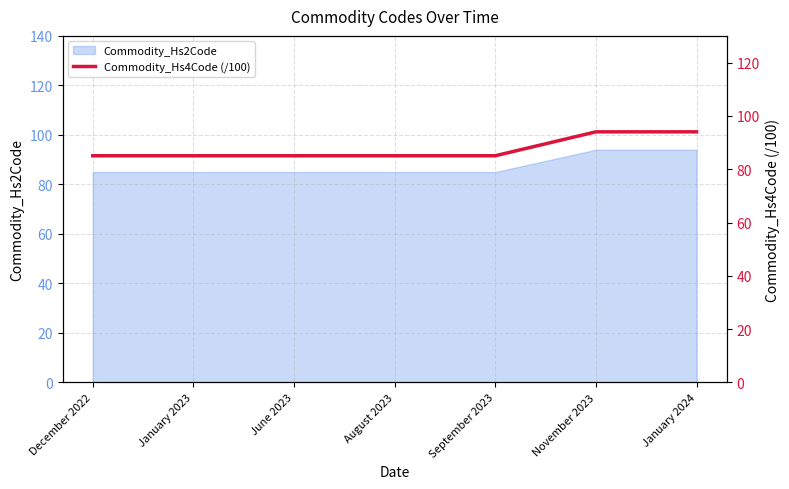

Which label corresponds to the smallest value in the chart?

December 2022